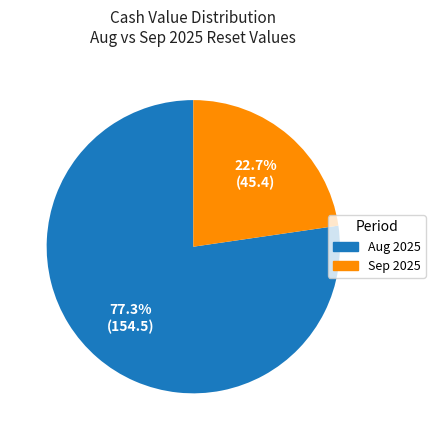

Is there any slice that represents more than half of the pie?

Yes